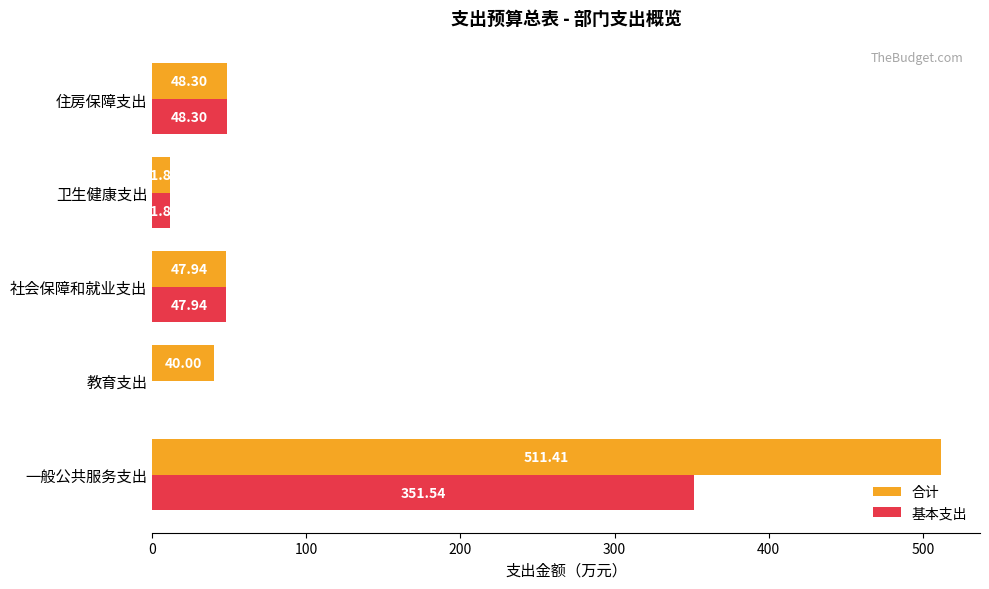

Between 教育支出 and 卫生健康支出, which series saw the biggest shift?

合计